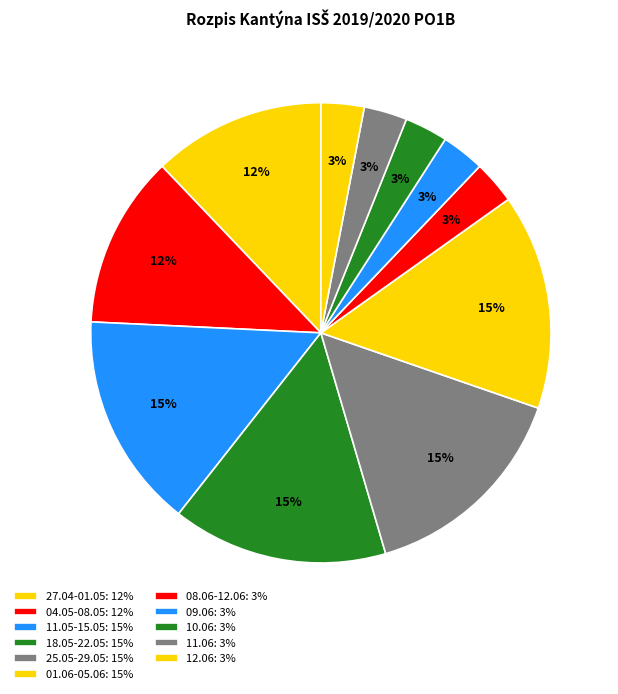

How many slices are in this pie chart?

11